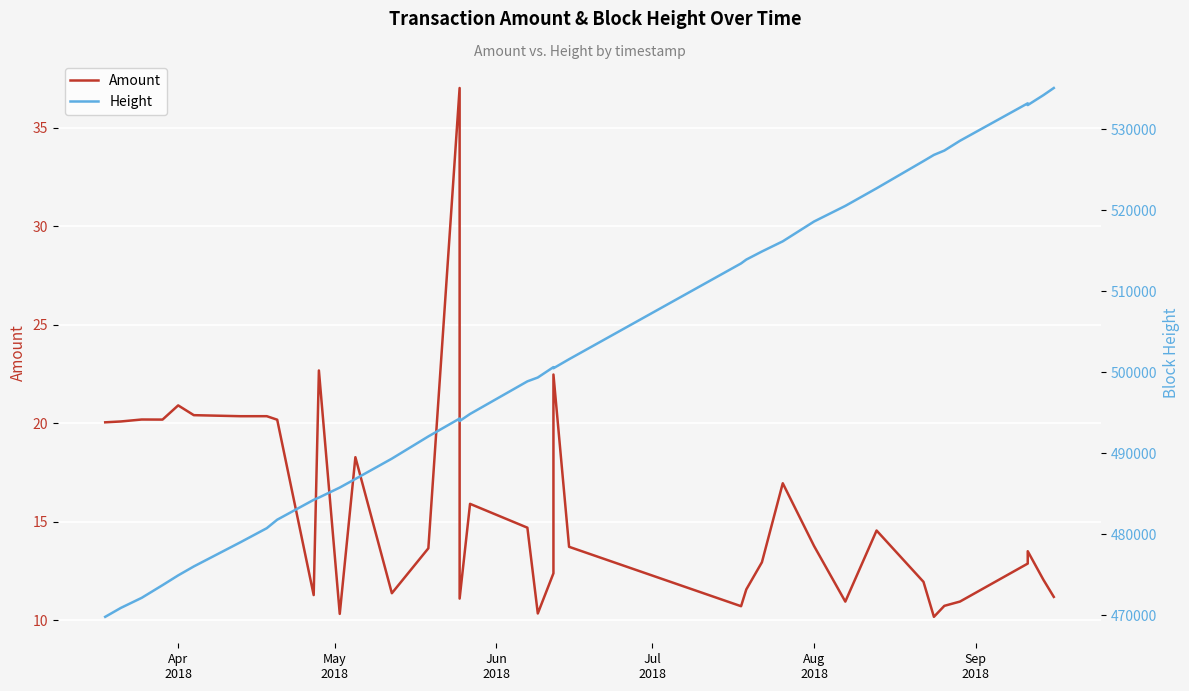

True or false: Amount and Height cross at least once.

False